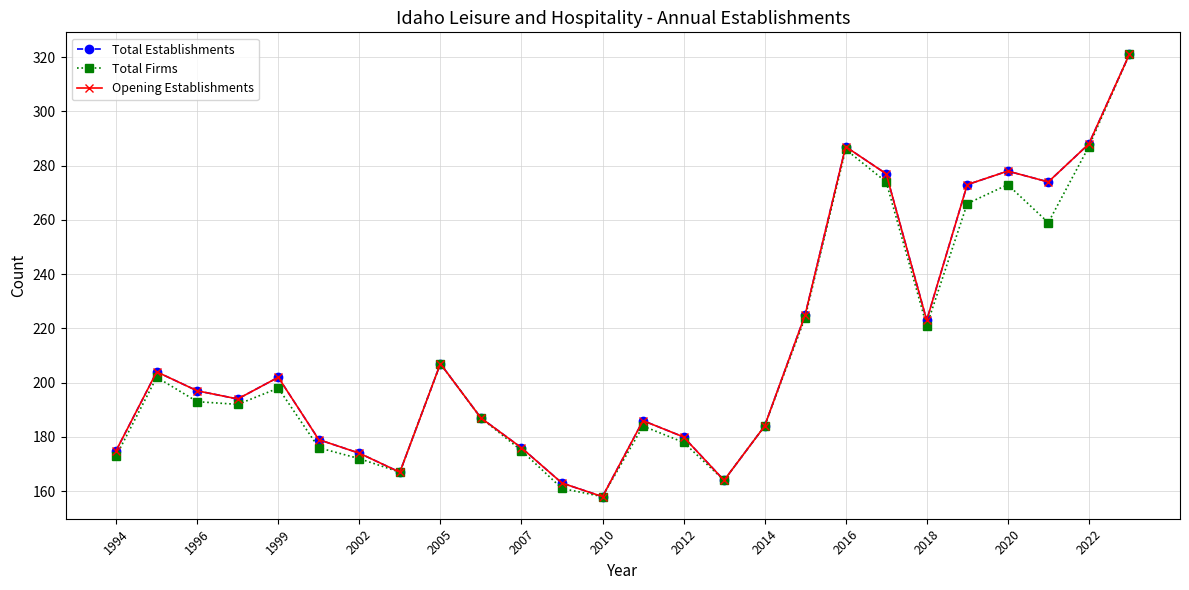

How many lines are shown in the chart?

3